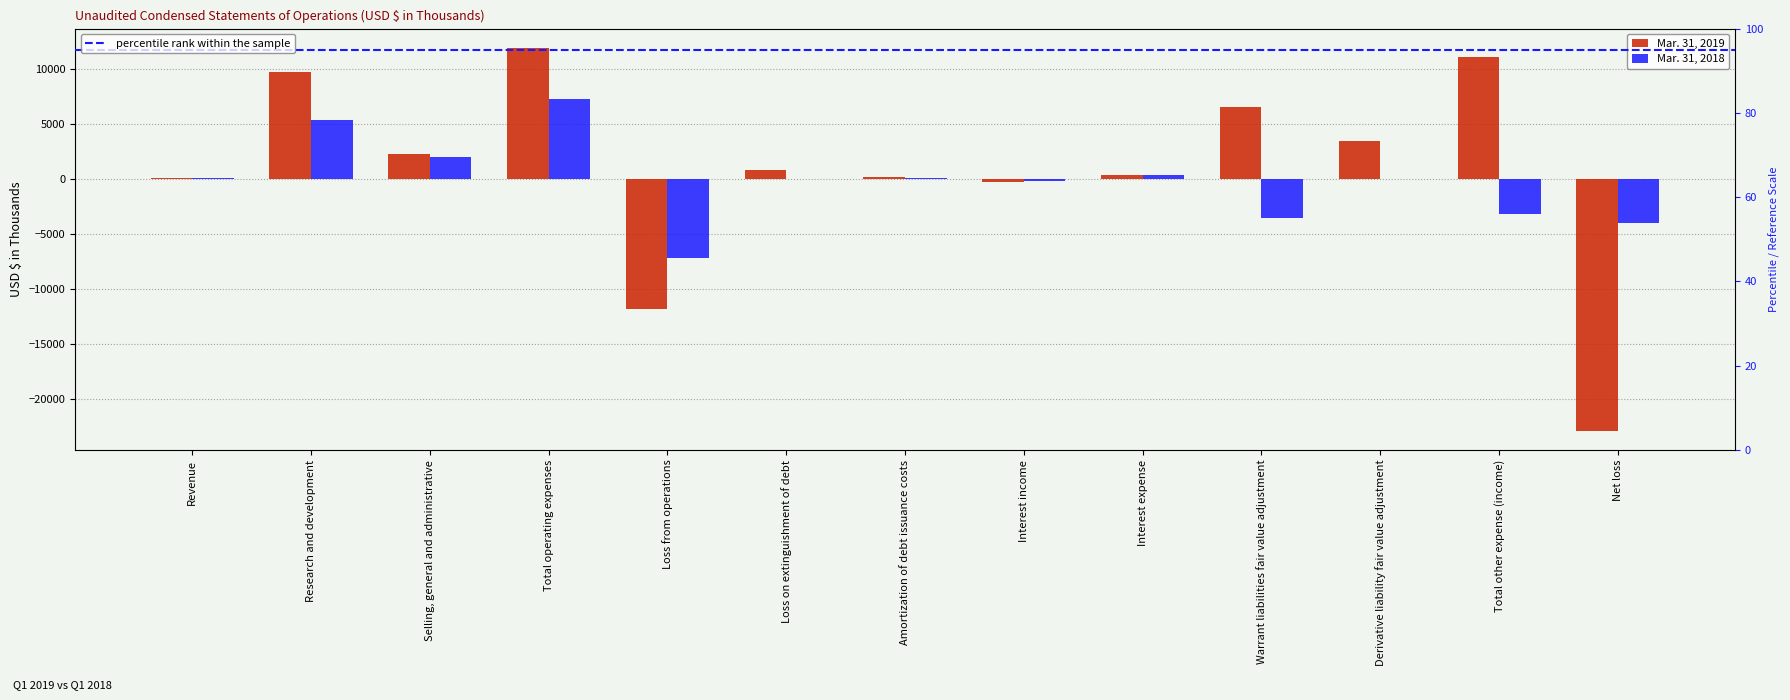

List the series in order of their peak value, highest first.

Mar. 31, 2019, Mar. 31, 2018